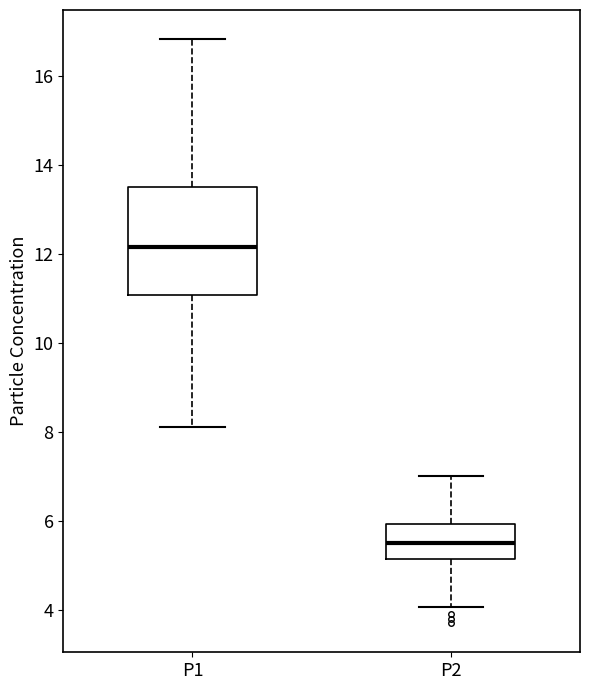

Where is the upper edge of the box for P1 on the y-axis? The values are not printed on the chart, so give them approximately, as read against the axis.

13.6